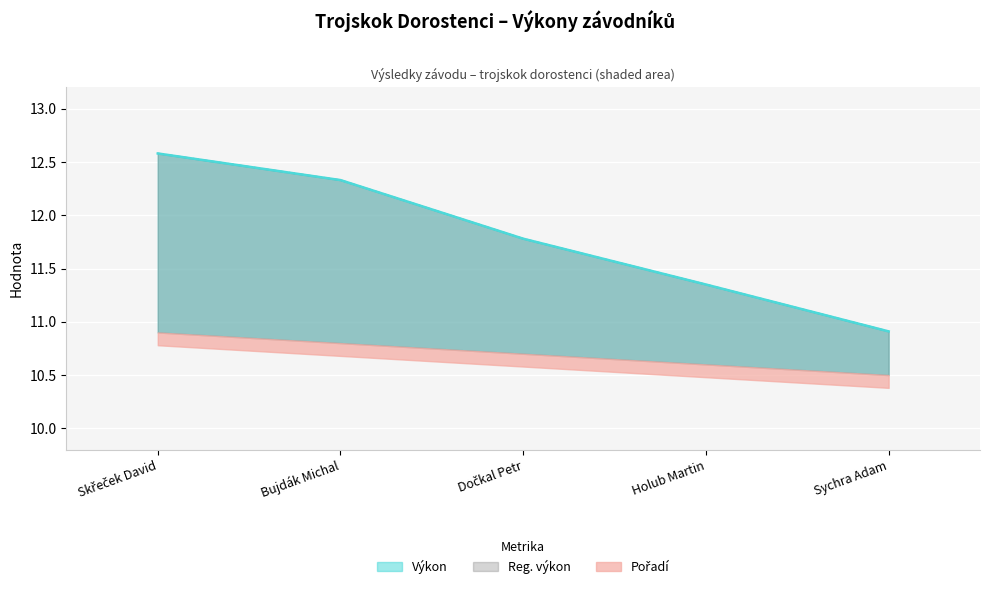

At which label is Reg. výkon closest to 11?

Sychra Adam